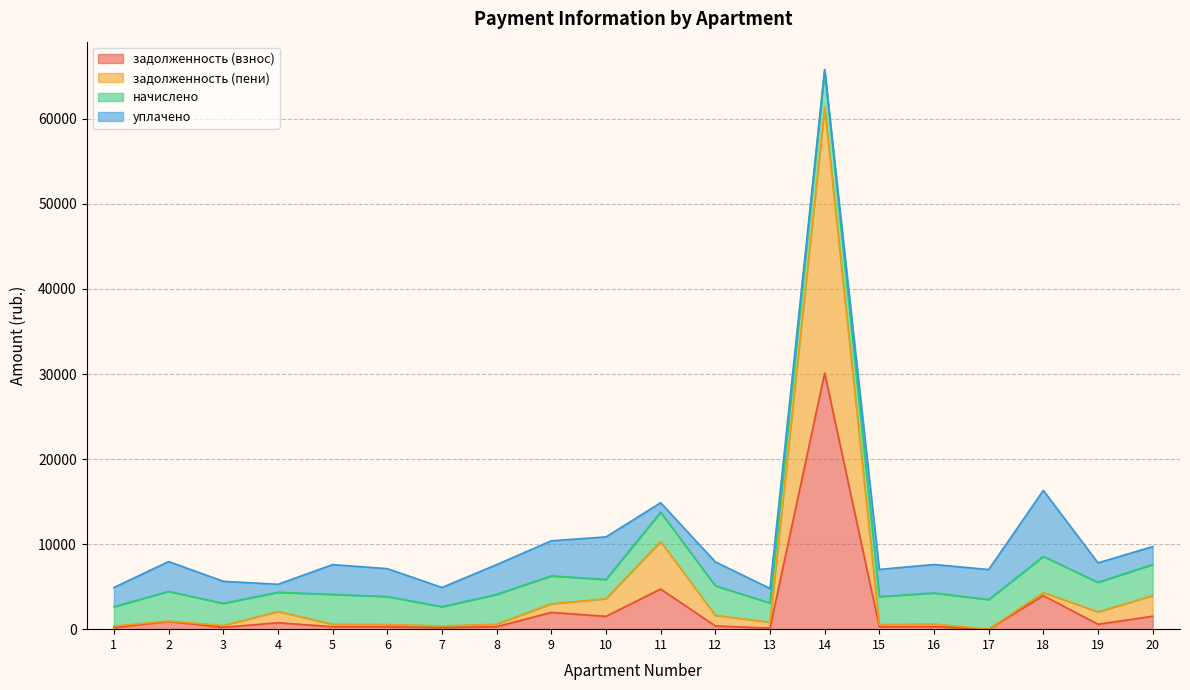

What is the difference between the maximum and second lowest values in the задолженность (пени) series?

60975.9